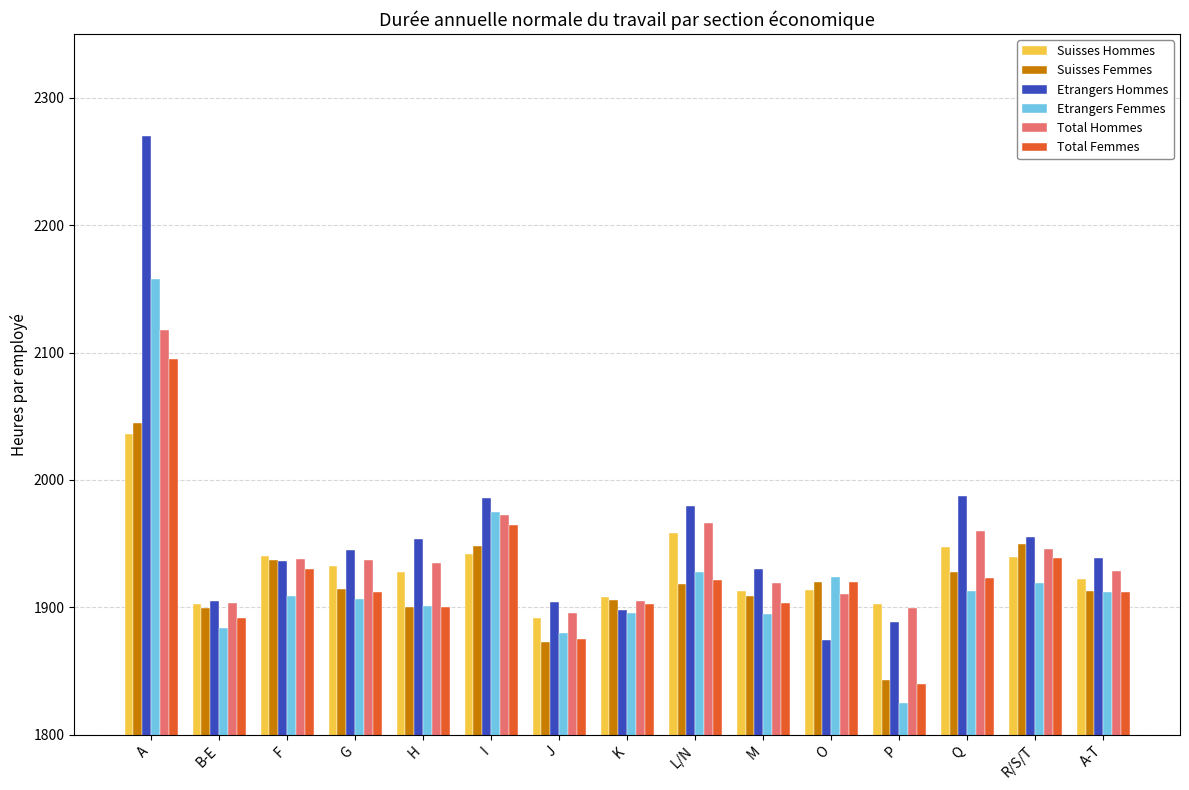

What are all the series names shown in the legend?

Suisses Hommes, Suisses Femmes, Etrangers Hommes, Etrangers Femmes, Total Hommes, Total Femmes